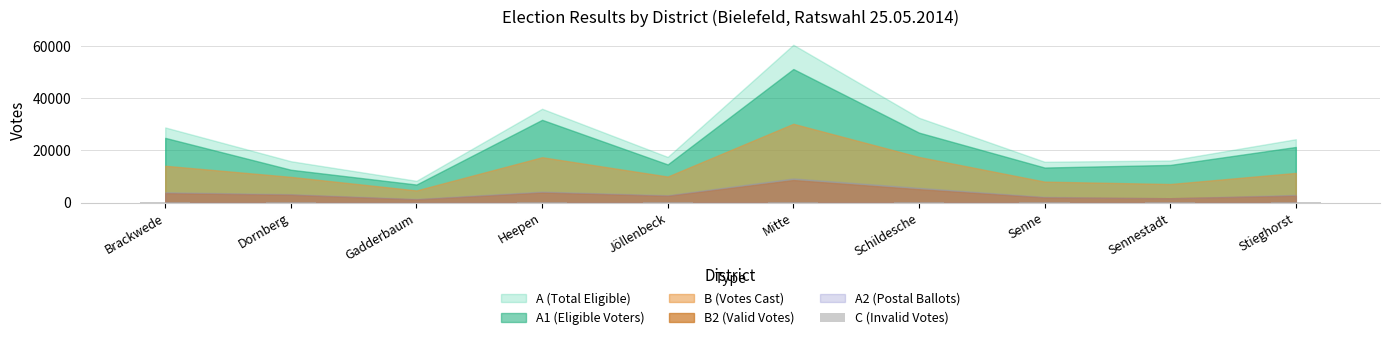

List the labels in order of value, largest first.

Mitte, Heepen, Schildesche, Brackwede, Stieghorst, Dornberg, Sennestadt, Senne, Jöllenbeck, Gadderbaum